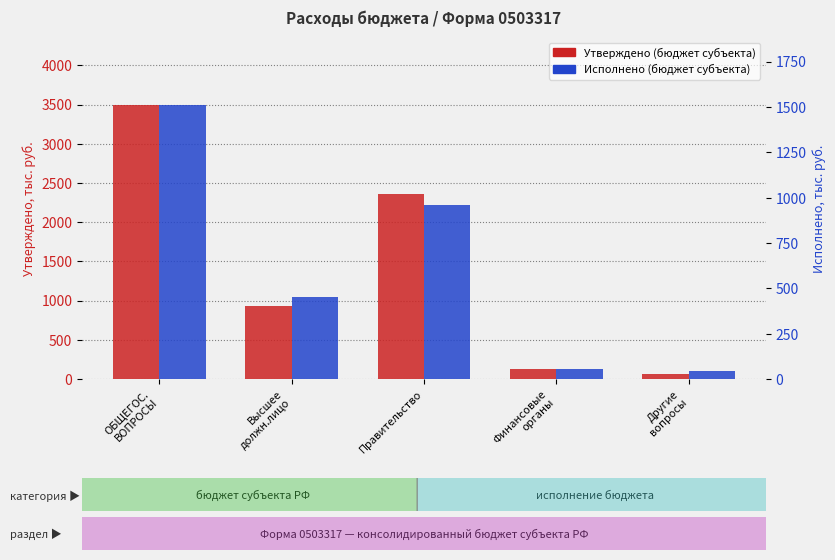

What are all the series names shown in the legend?

Утверждено (бюджет субъекта), Исполнено (бюджет субъекта)